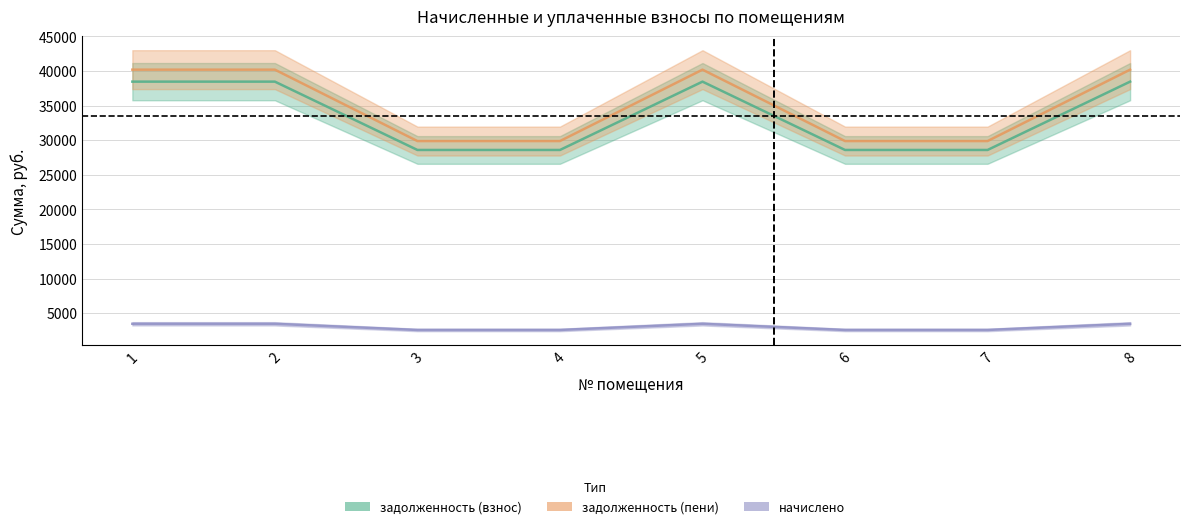

At which label does задолженность (пени) reach its peak?

1